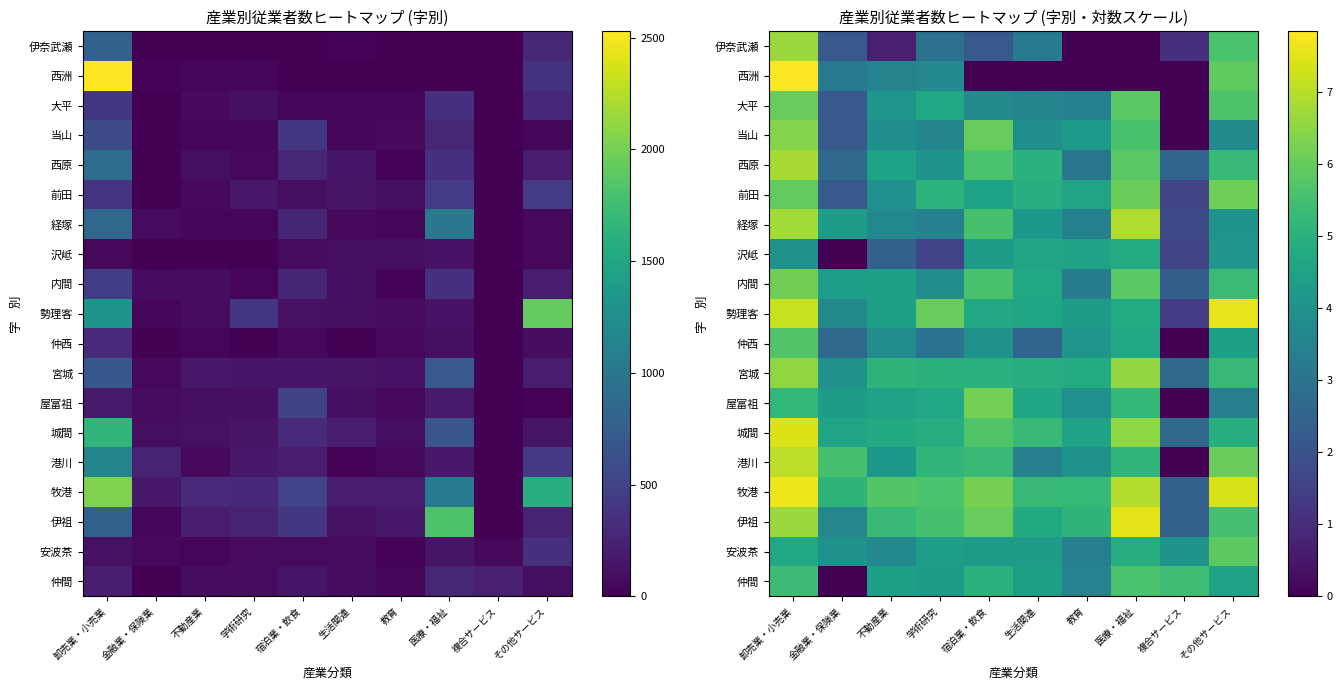

How many series are shown in this chart?

19